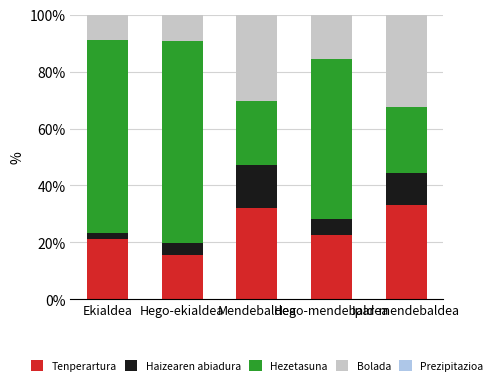

How many bars are there in total?

5